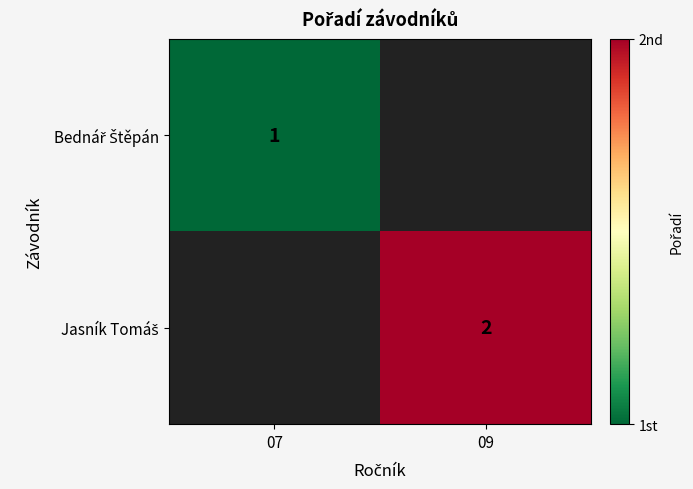

What is the maximum value for Bednář Štěpán?

1.0